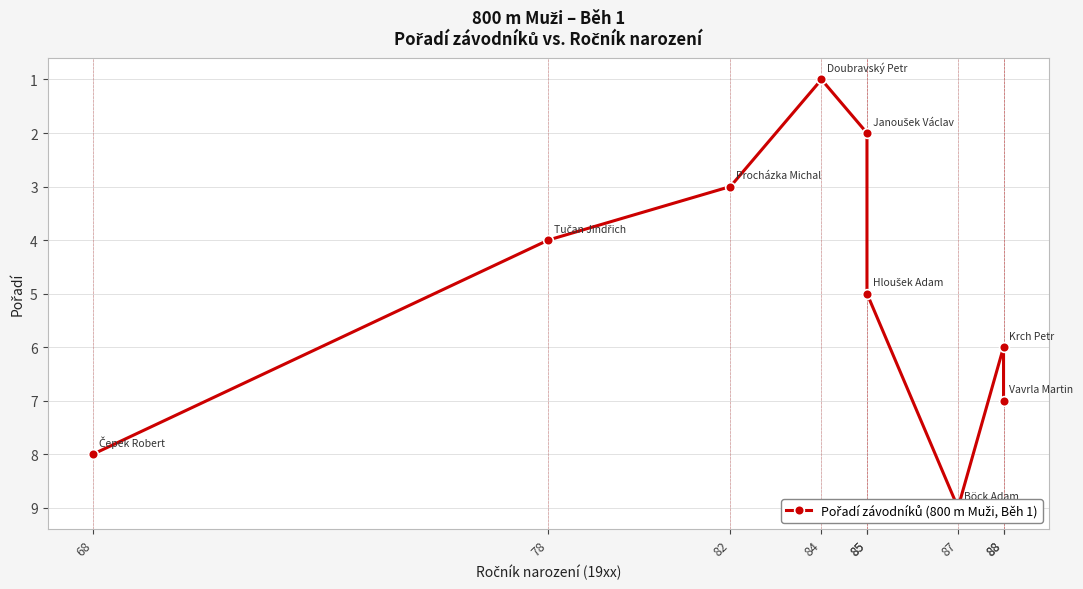

At which category does the data reach its first local peak?

87